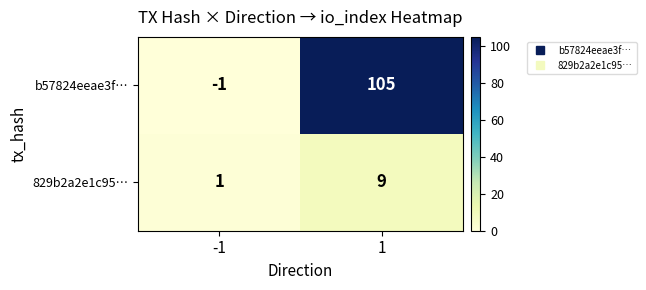

What is the maximum value for 829b2a2e1c95…?

9